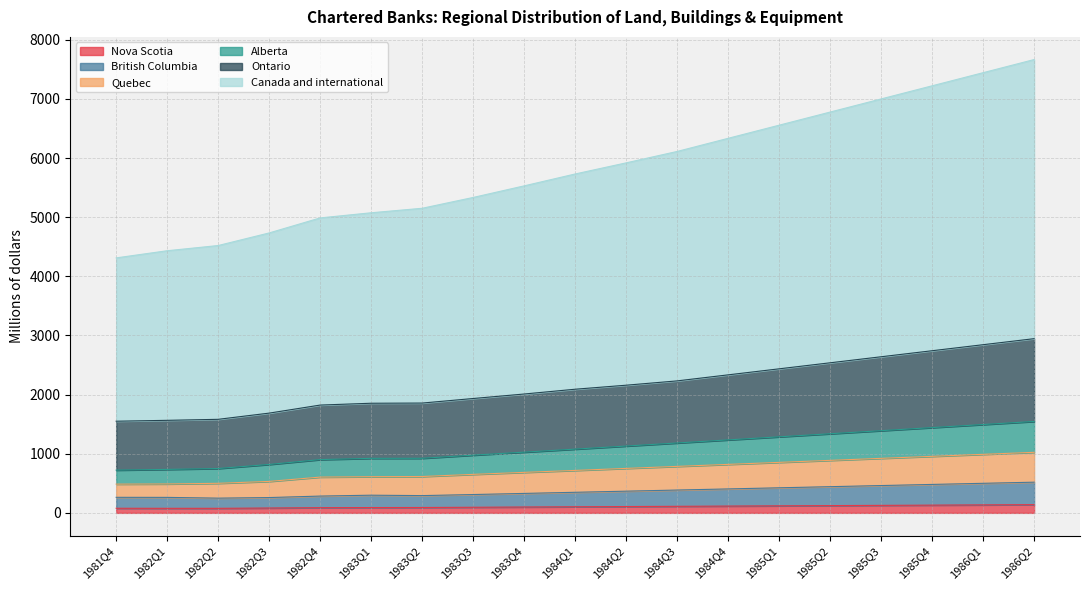

At which label does Alberta first exceed 1078?

1984Q2